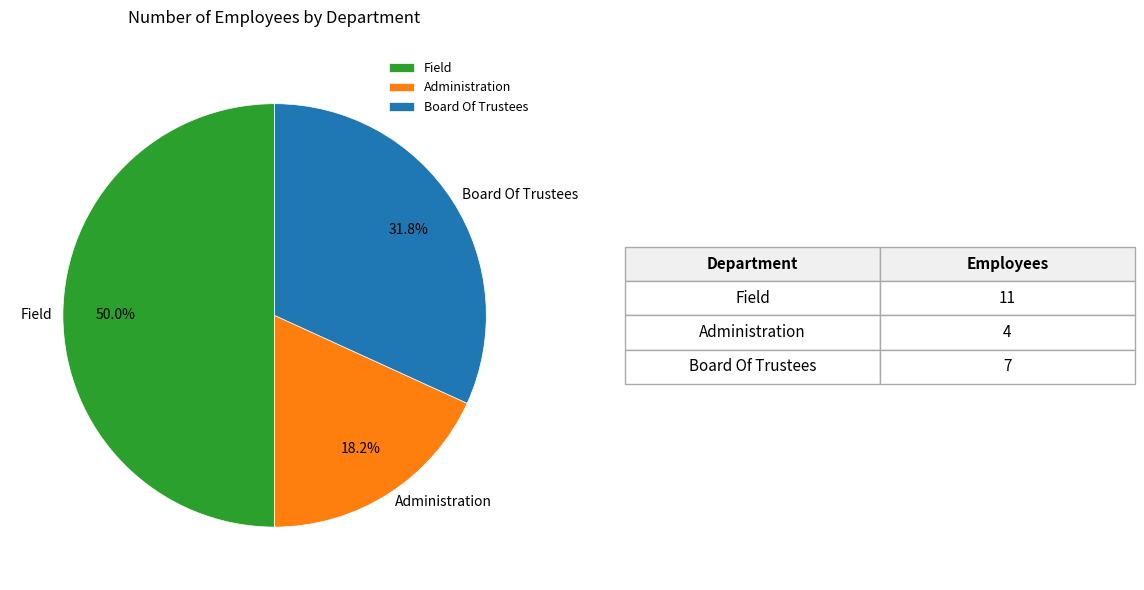

How many slices are in this pie chart?

3